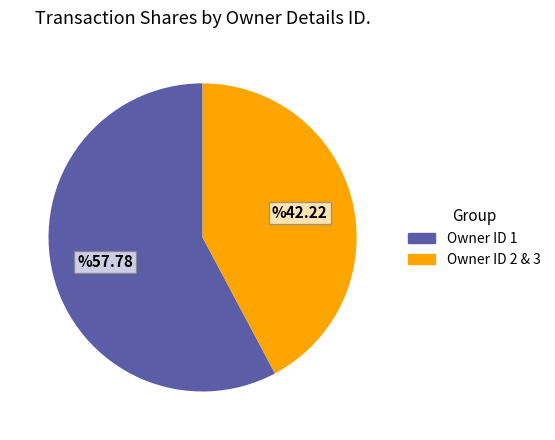

Is there any slice that represents more than half of the pie?

Yes